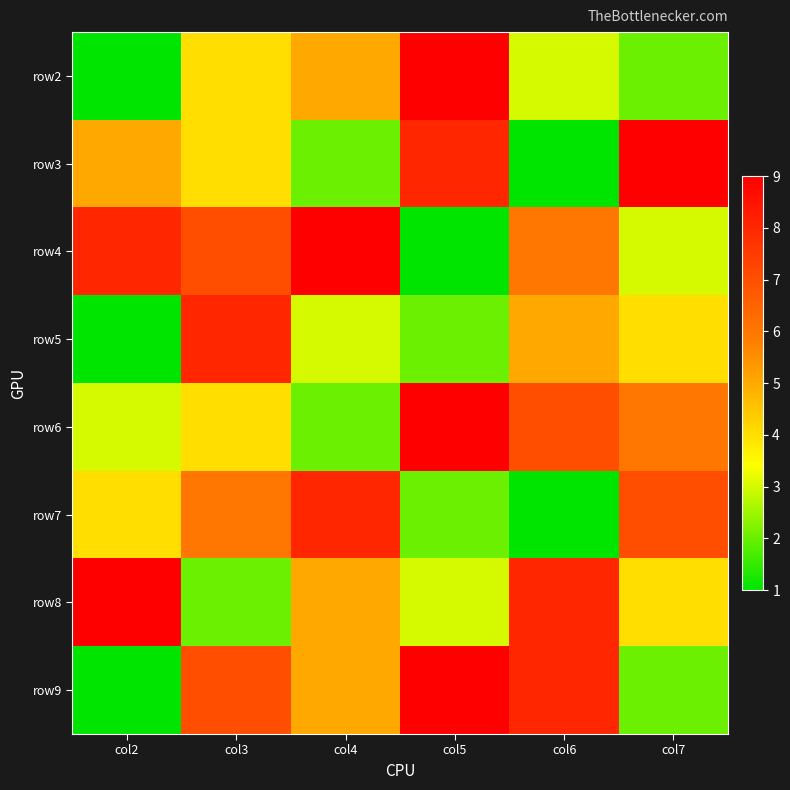

Rank the series by their maximum value, from highest to lowest.

row2, row3, row4, row6, row8, row9, row5, row7